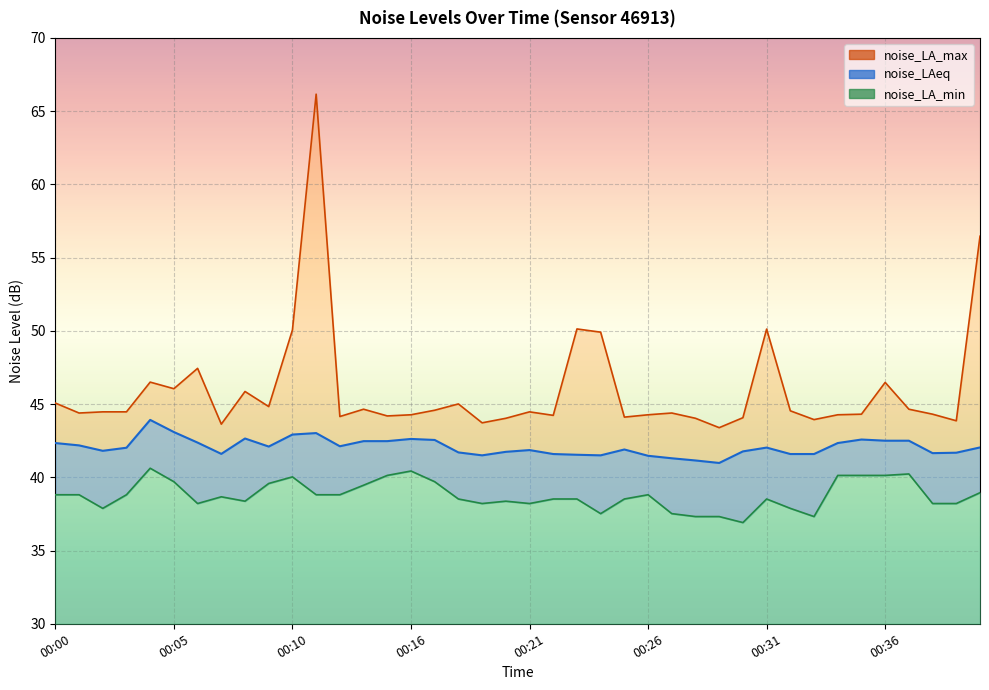

What is the minimum value shown in the chart?

36.9